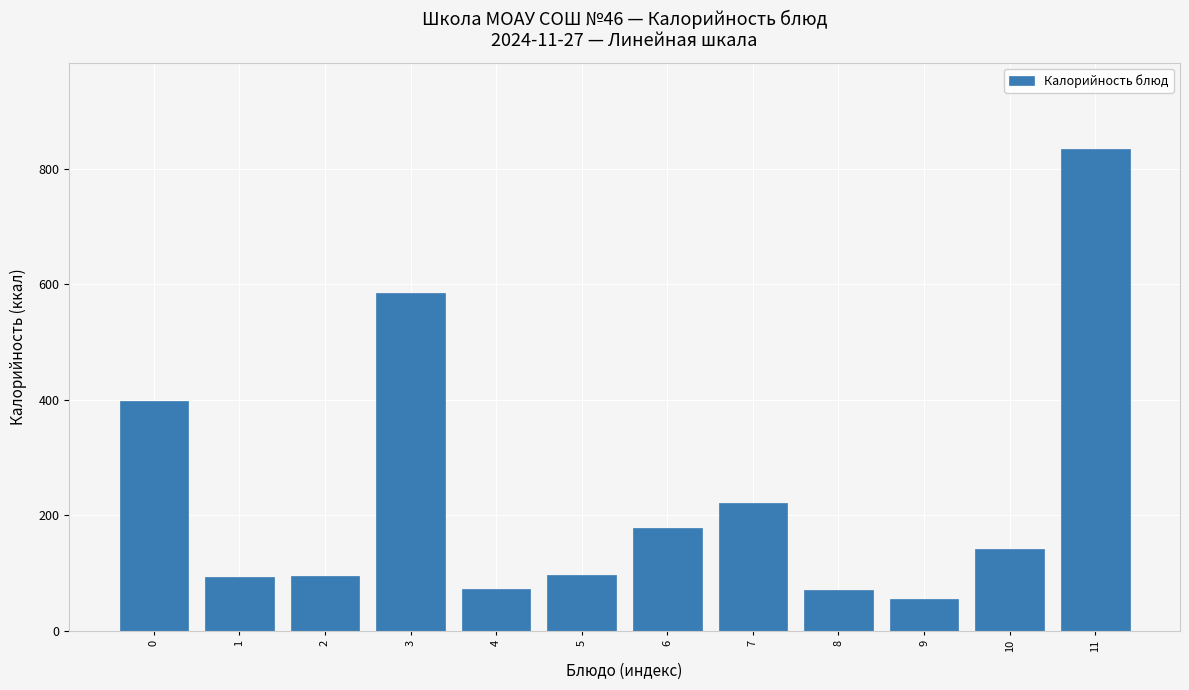

What is the value of the 4th bar from the left?

585.0